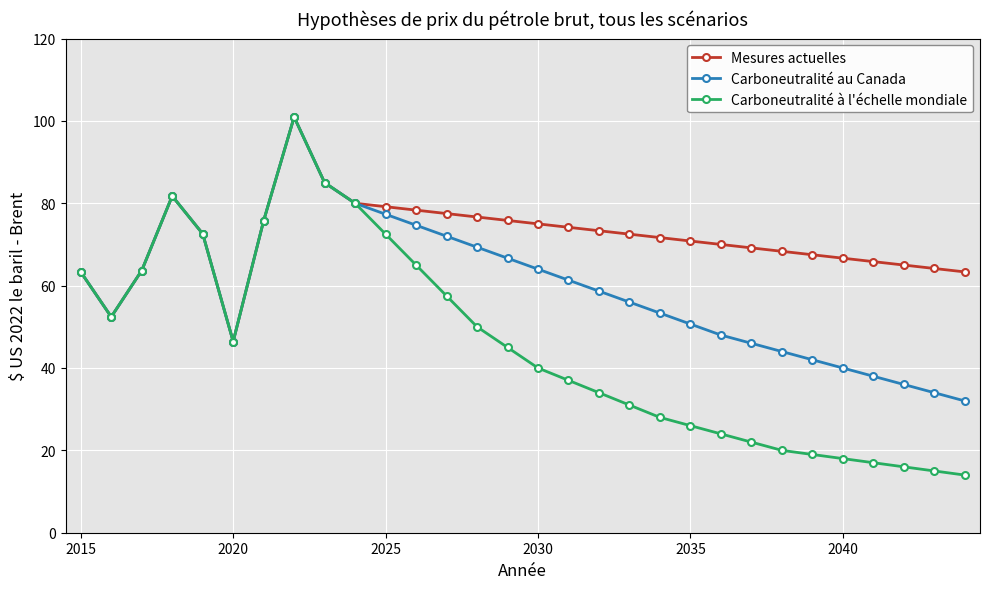

In Carboneutralité au Canada, how many points are lower than both neighbors (excluding endpoints)?

2